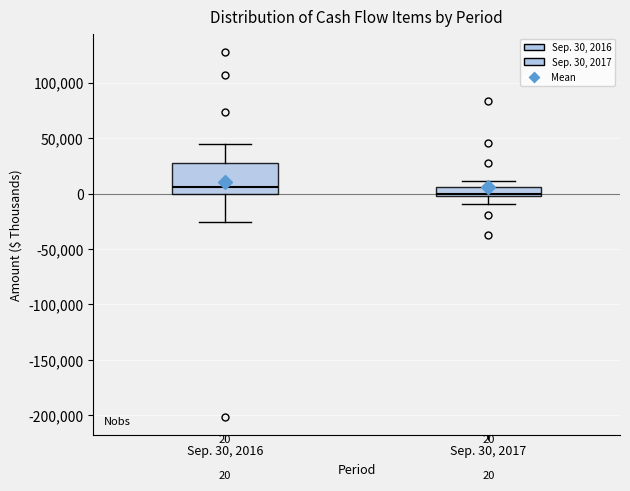

Comparing the boxes themselves (not the whiskers), which one is the tallest?

Sep. 30, 2016